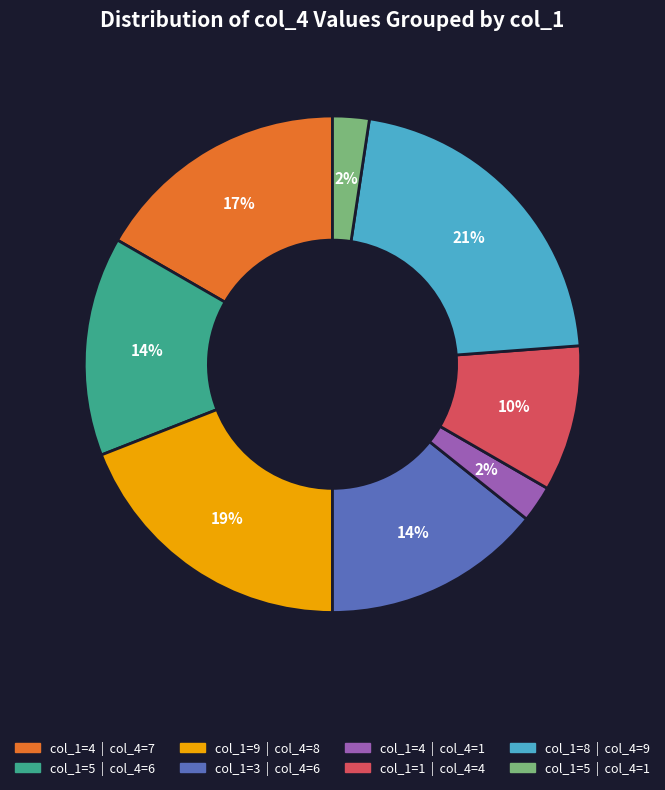

Is there any slice that represents more than half of the pie?

No